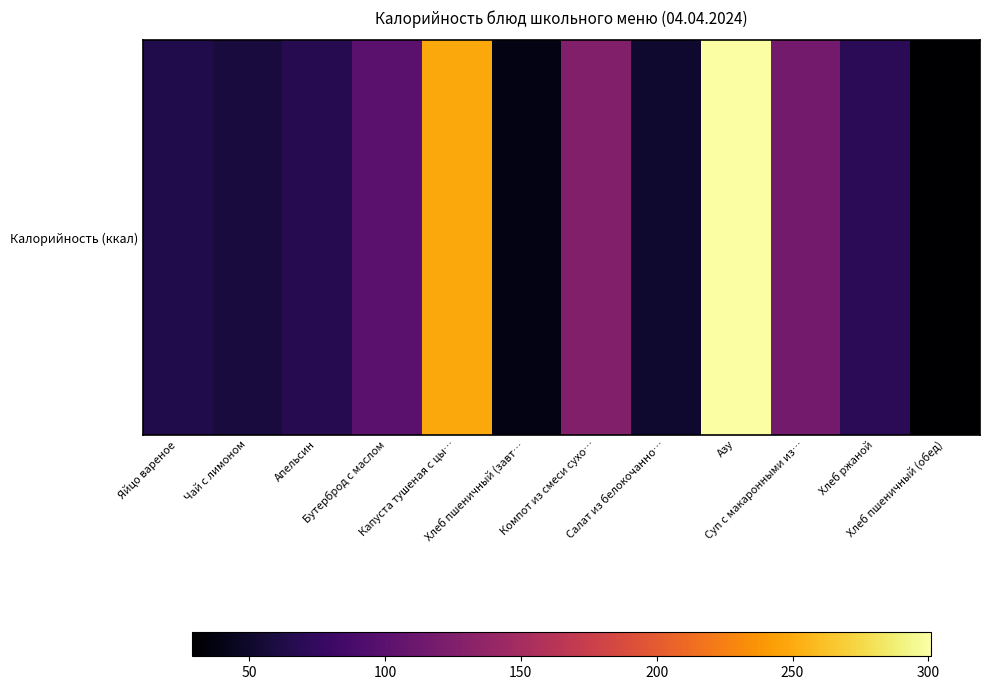

How many series are shown in this chart?

1